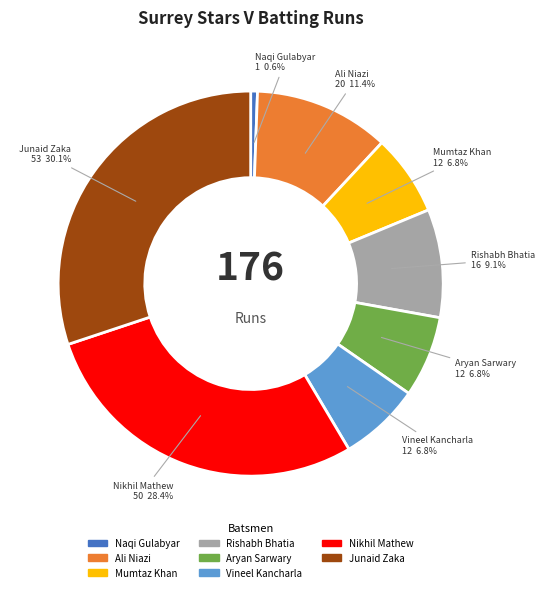

Does any single category account for the majority?

No